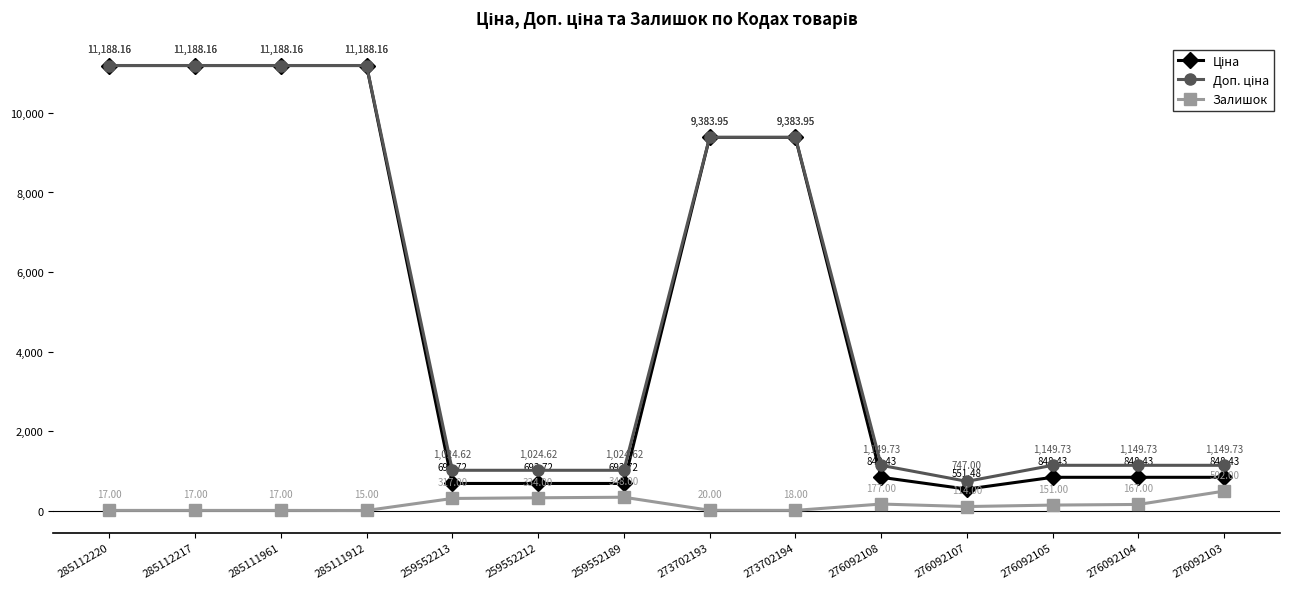

At how many categories does at least one series exceed 9202?

6